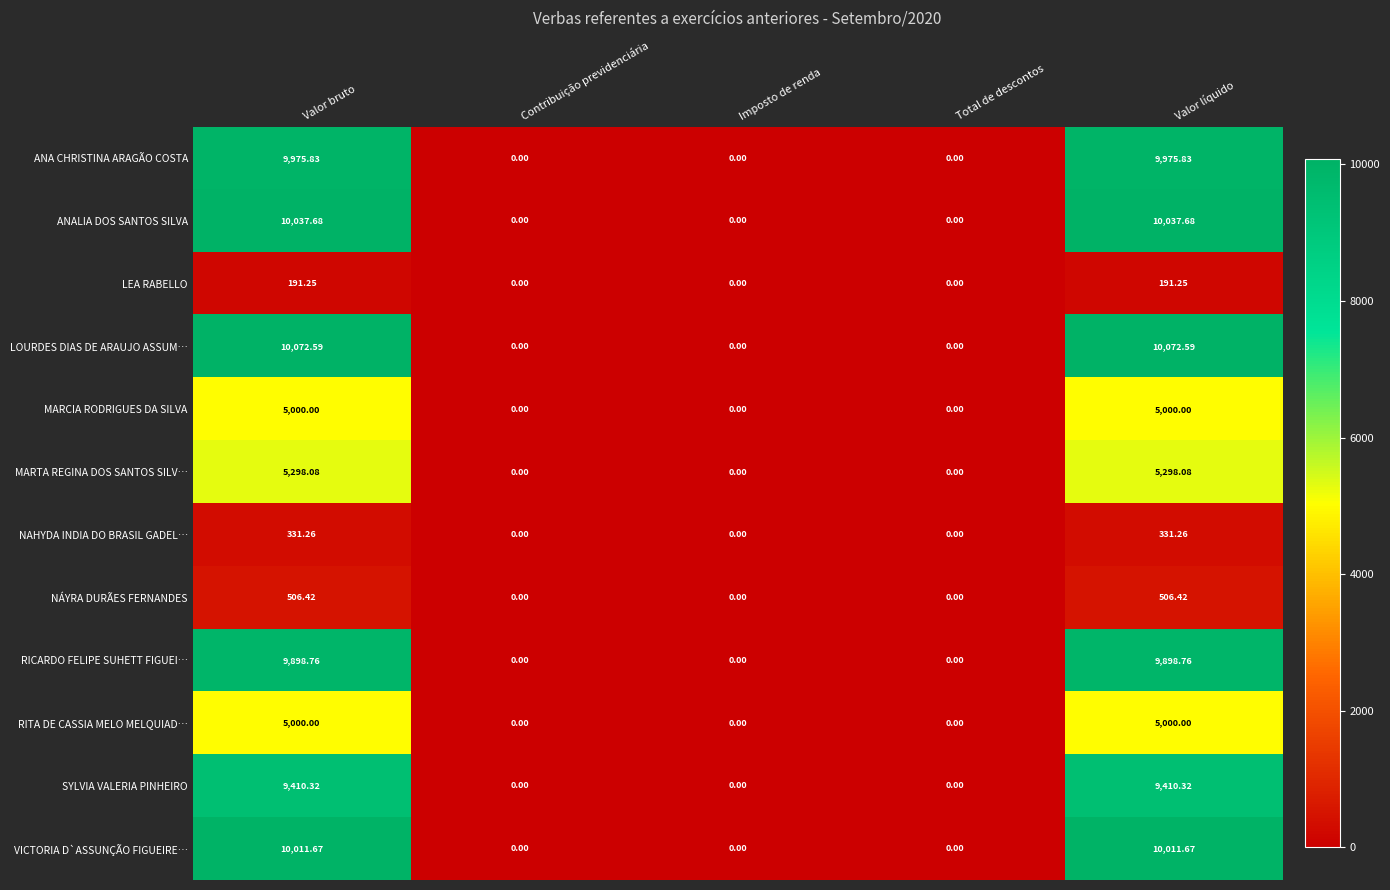

Which series has the largest range (max minus min)?

LOURDES DIAS DE ARAUJO ASSUM…